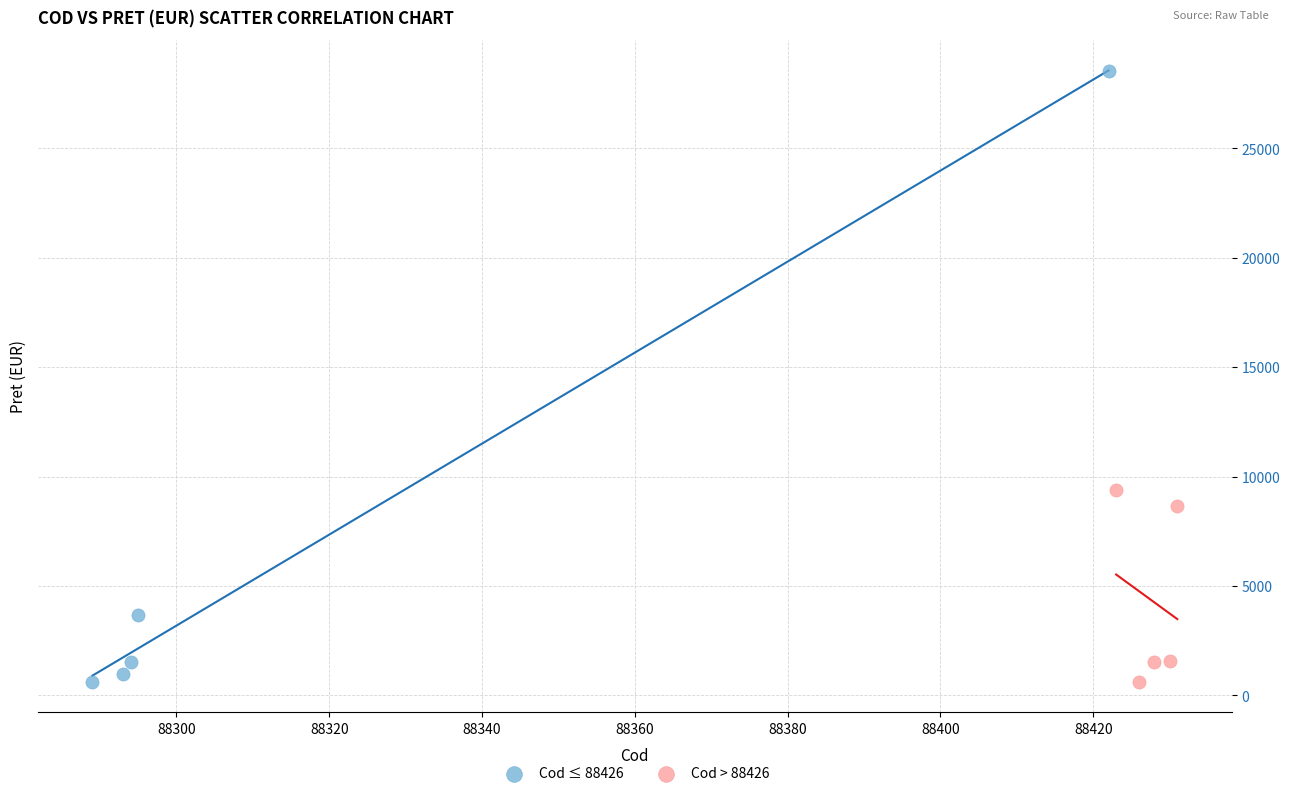

Which series has the largest Y range (max minus min)?

Cod ≤ 88426